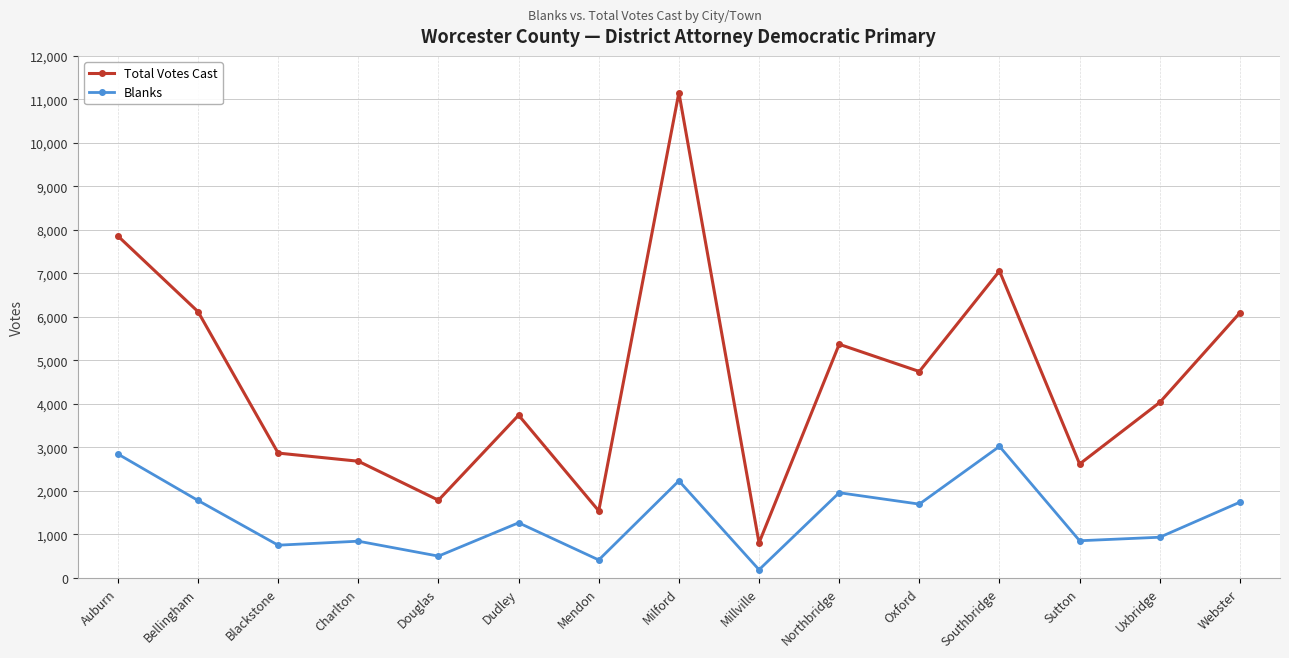

True or false: Blanks and Total Votes Cast intersect in this chart.

False